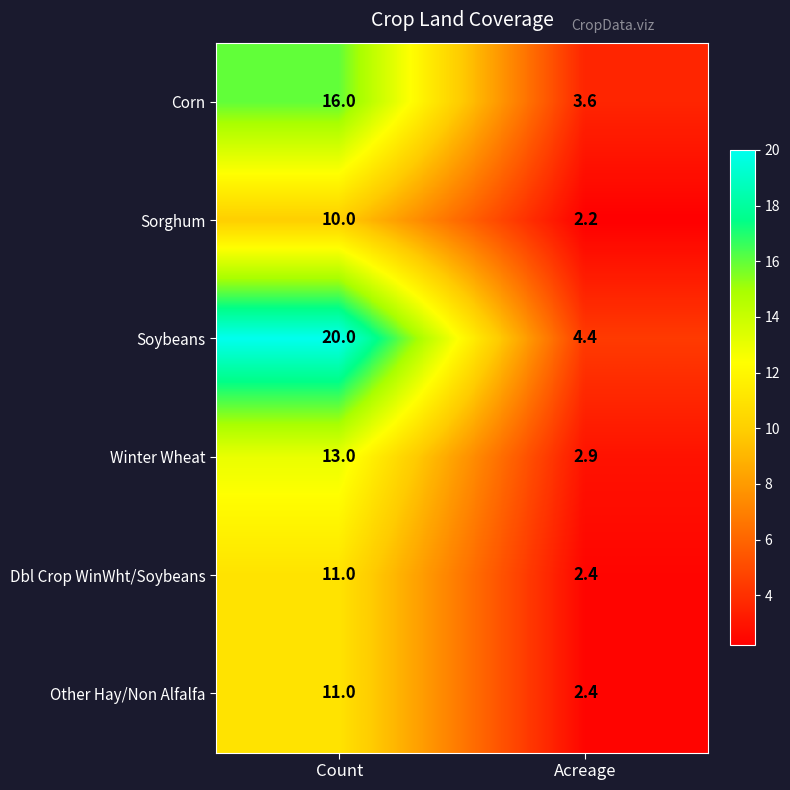

Rank the categories by Soybeans value from lowest to highest.

Acreage, Count